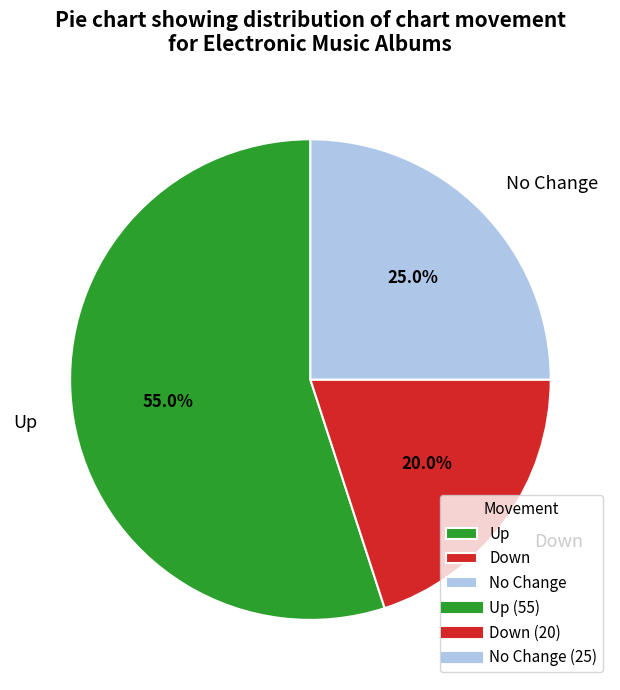

What is the largest slice in the pie chart?

Up